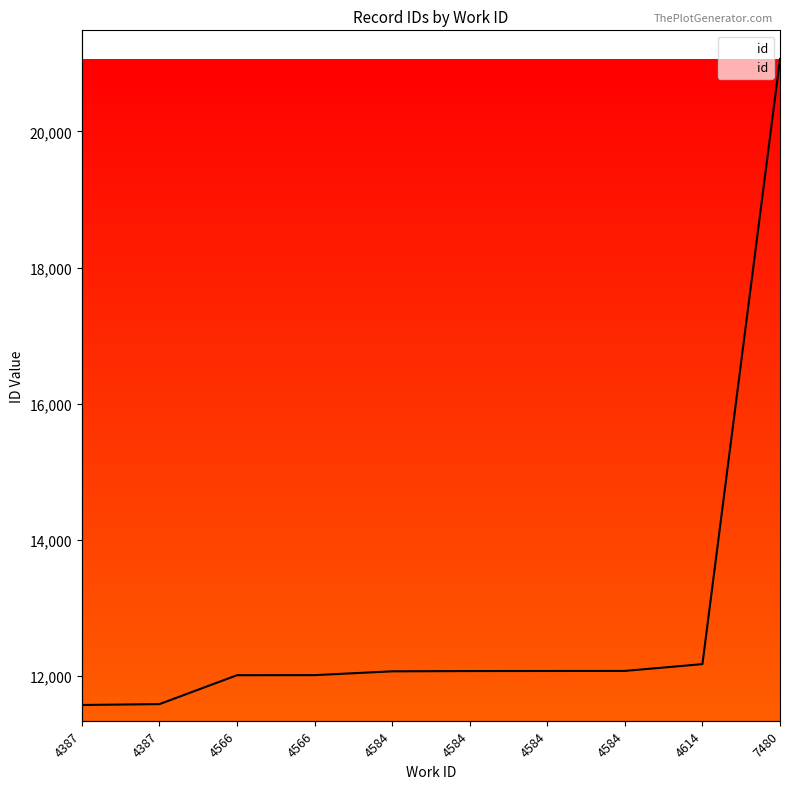

Which category has the lowest value across all series?

4387